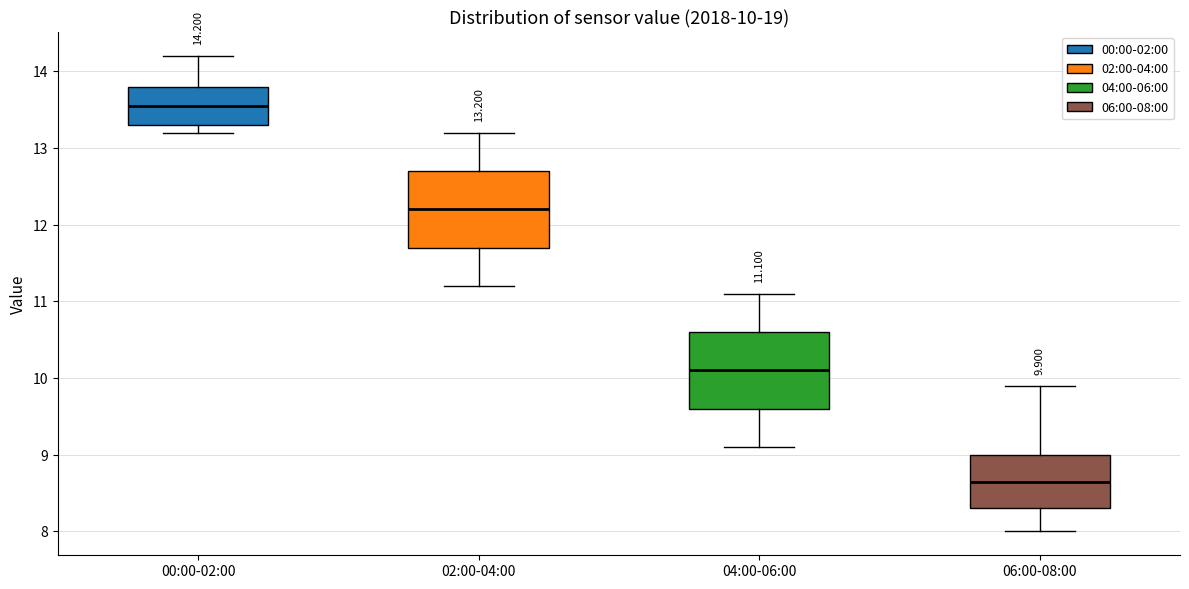

Which box has the lowest median line?

06:00-08:00